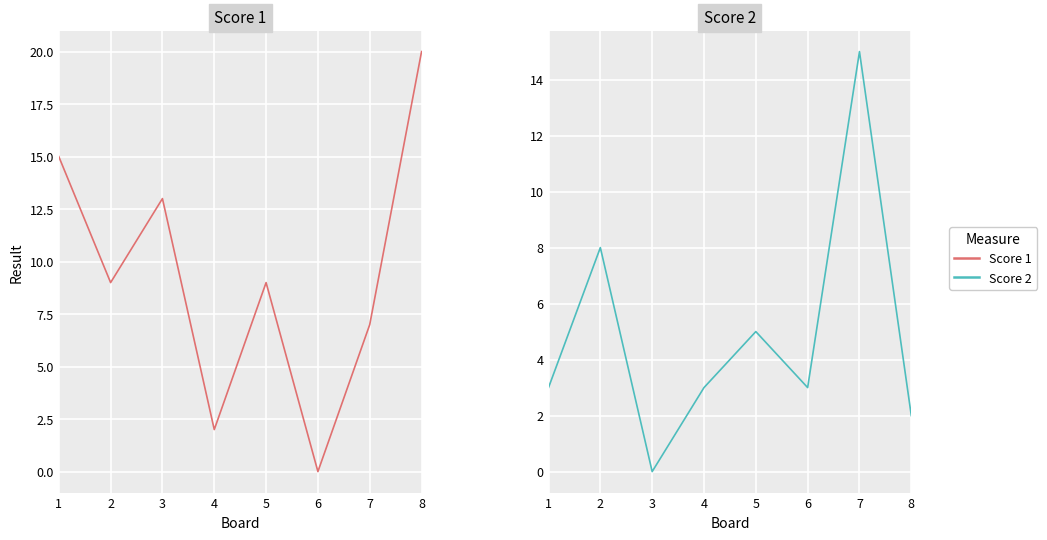

How many intersections are there between Score 1 and Score 2?

4